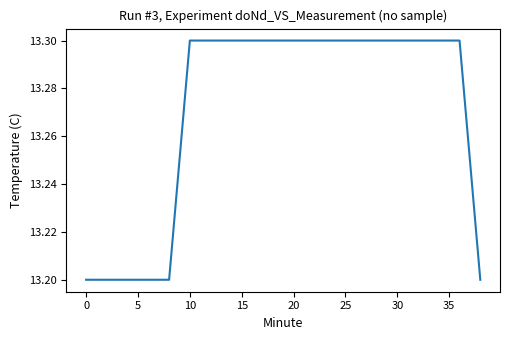

What is the greatest value displayed?

13.3